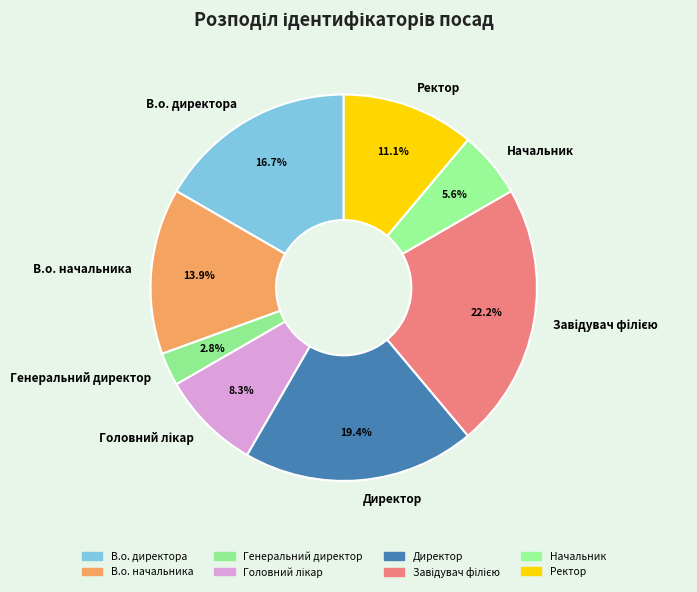

To the nearest percent, what is the combined percentage of В.о. начальника and Генеральний директор?

17%